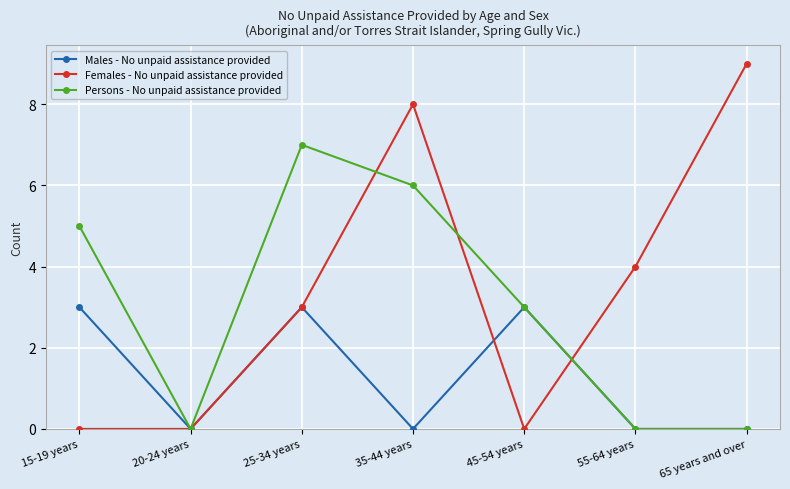

How many lines are shown in the chart?

3